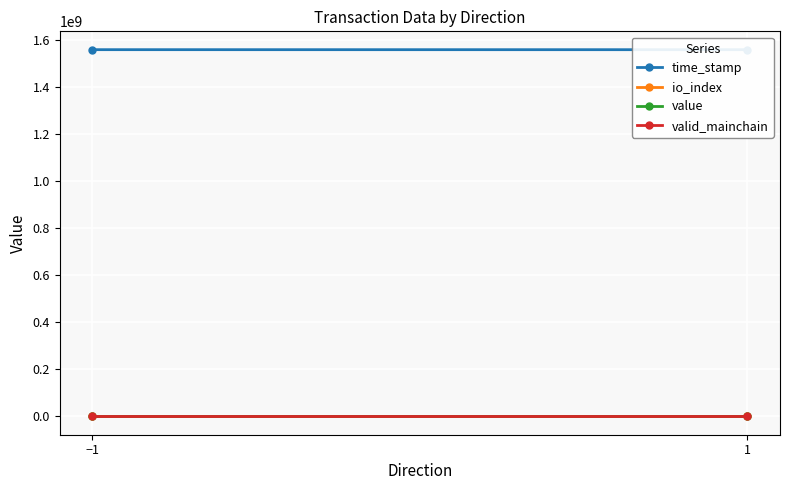

At 1, list the series in order from largest to smallest.

time_stamp, value, io_index, valid_mainchain